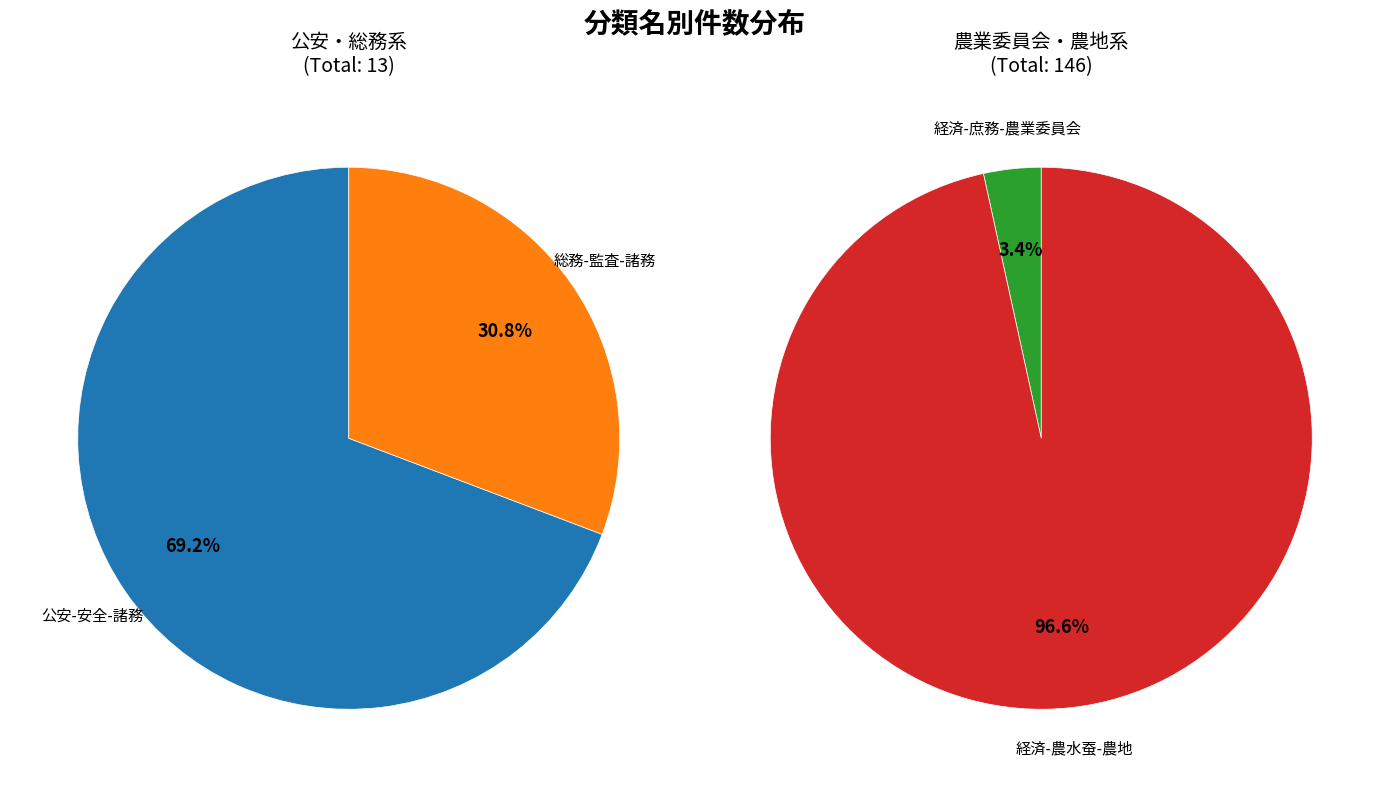

What is the smallest slice in the pie chart?

総務-監査-諸務